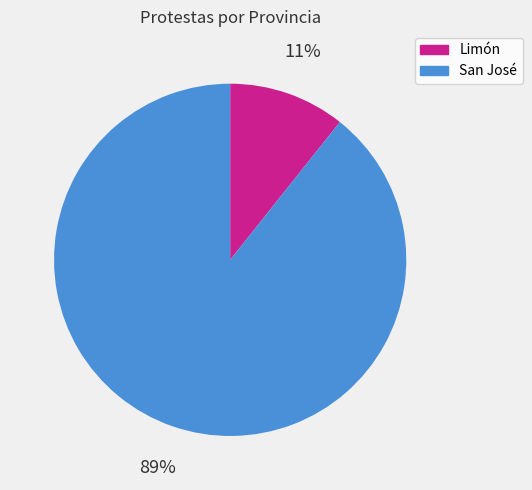

Which has a higher value, San José or Limón?

San José